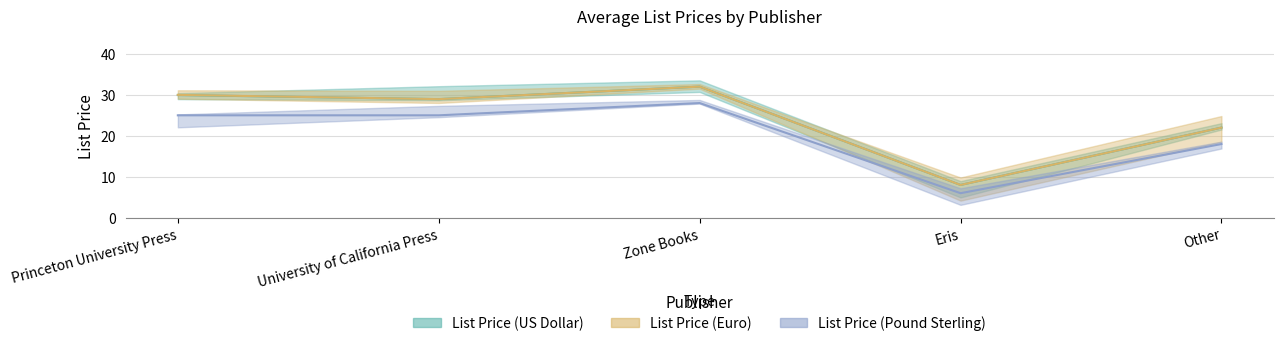

Reading left to right, extract all data points from this chart.

List Price (US Dollar): Princeton University Press=29.9	University of California Press=28.9	Zone Books=32.0	Eris=8.0	Other=22.0
List Price (Euro): Princeton University Press=30.0	University of California Press=28.9	Zone Books=32.0	Eris=8.0	Other=22.0
List Price (Pound Sterling): Princeton University Press=25.0	University of California Press=25.0	Zone Books=28.0	Eris=6.0	Other=18.0